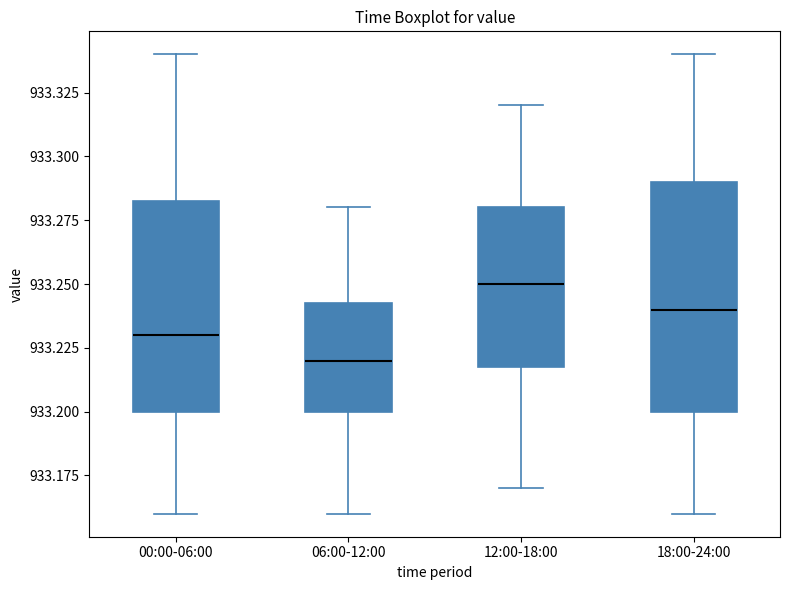

Reading left to right, read every box against the y-axis: the position of its median line, the range the box covers, and the ends of its whiskers. The values are not printed on the chart, so give them approximately, as read against the axis.

00:00-06:00: median 933.230, box 933.200 to 933.285, whiskers 933.160 to 933.340
06:00-12:00: median 933.220, box 933.200 to 933.245, whiskers 933.160 to 933.280
12:00-18:00: median 933.250, box 933.220 to 933.280, whiskers 933.170 to 933.320
18:00-24:00: median 933.240, box 933.200 to 933.290, whiskers 933.160 to 933.340